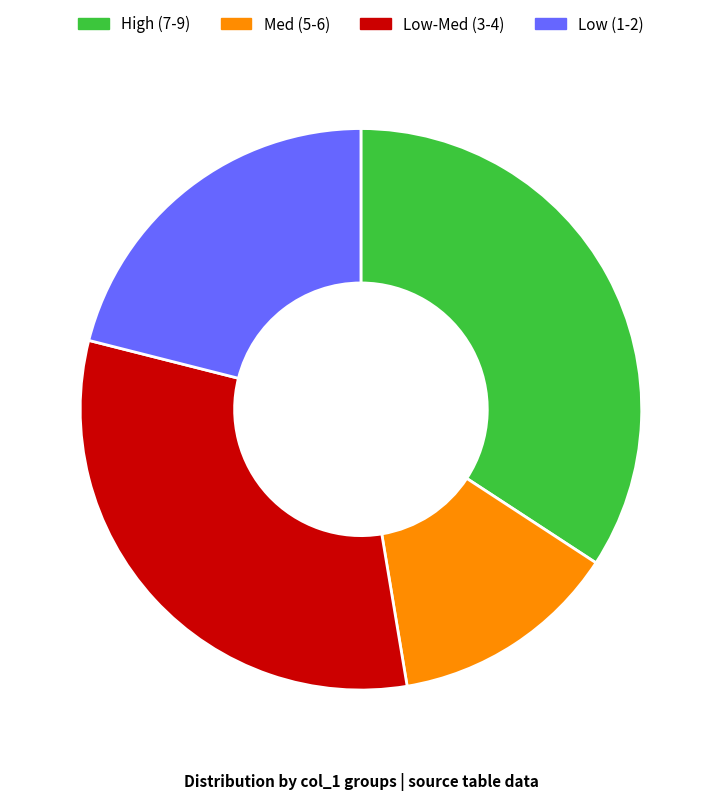

Rank the categories by value from lowest to highest.

Med (5-6), Low (1-2), Low-Med (3-4), High (7-9)